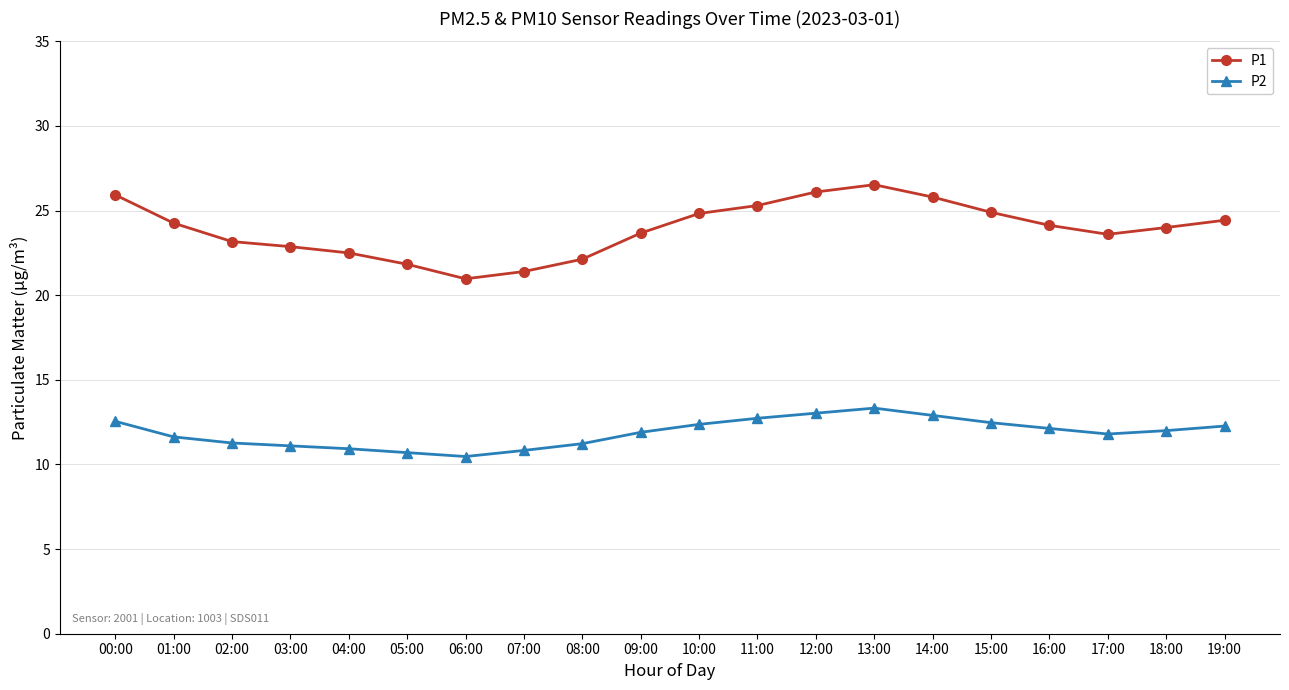

Is it true that P1 equals 25.8 at 14:00?

True